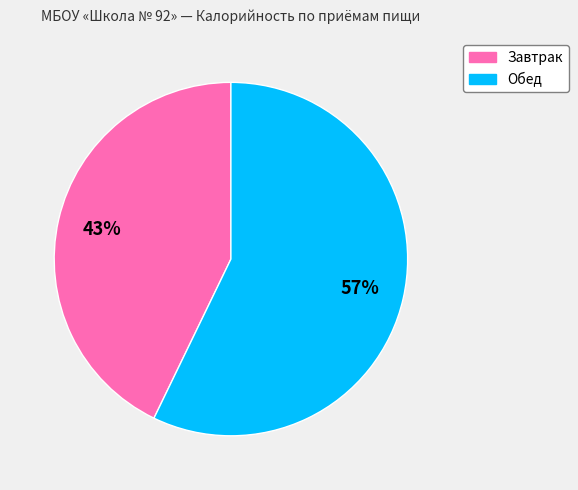

Which has a higher value, Обед or Завтрак?

Обед